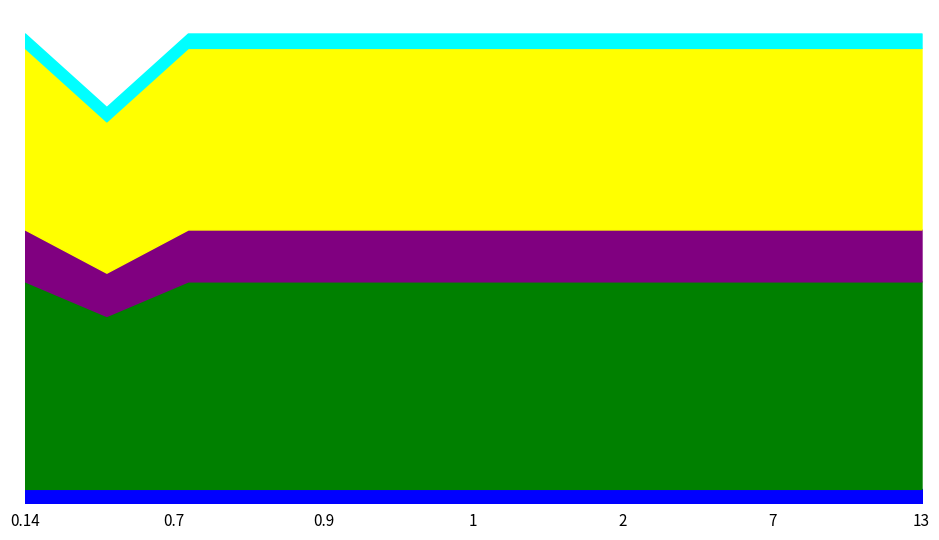

Which series has the widest spread of values?

VEK